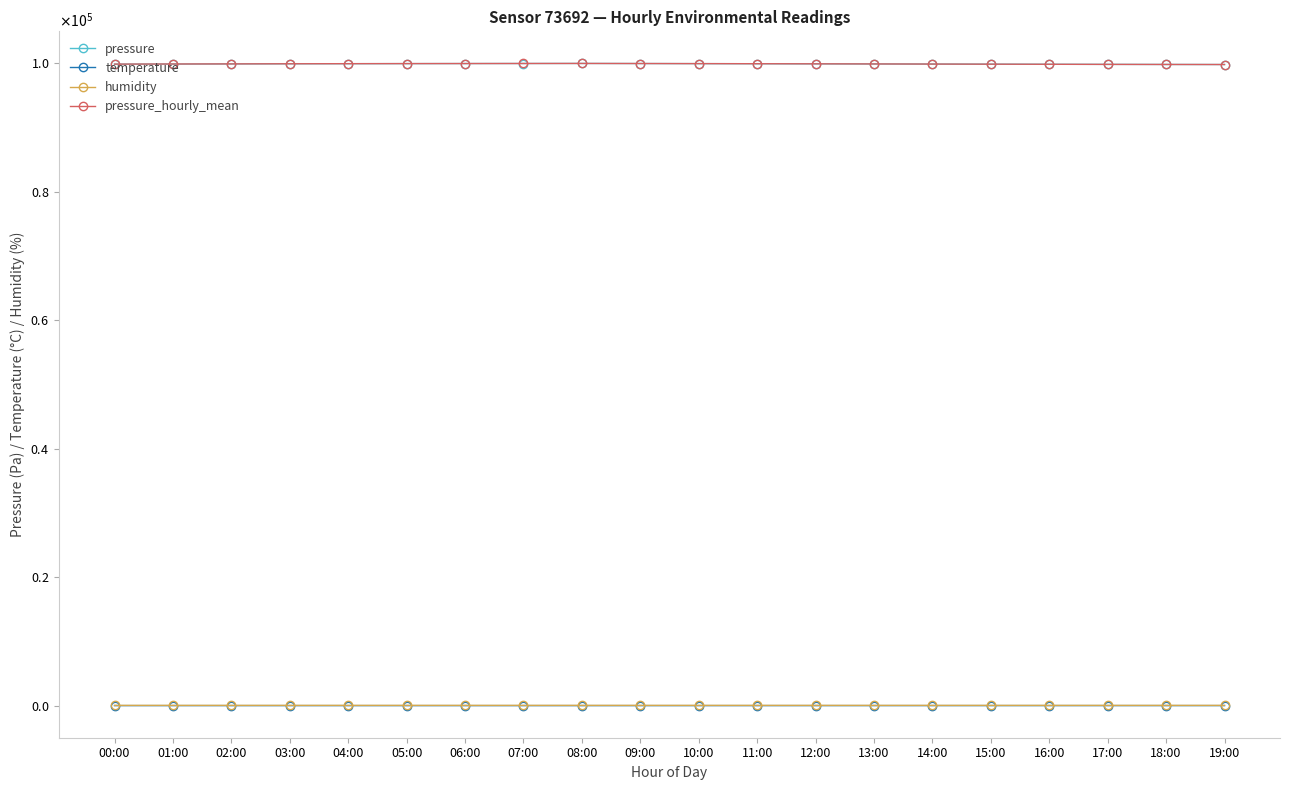

Is this an area chart (filled region under the line)?

No